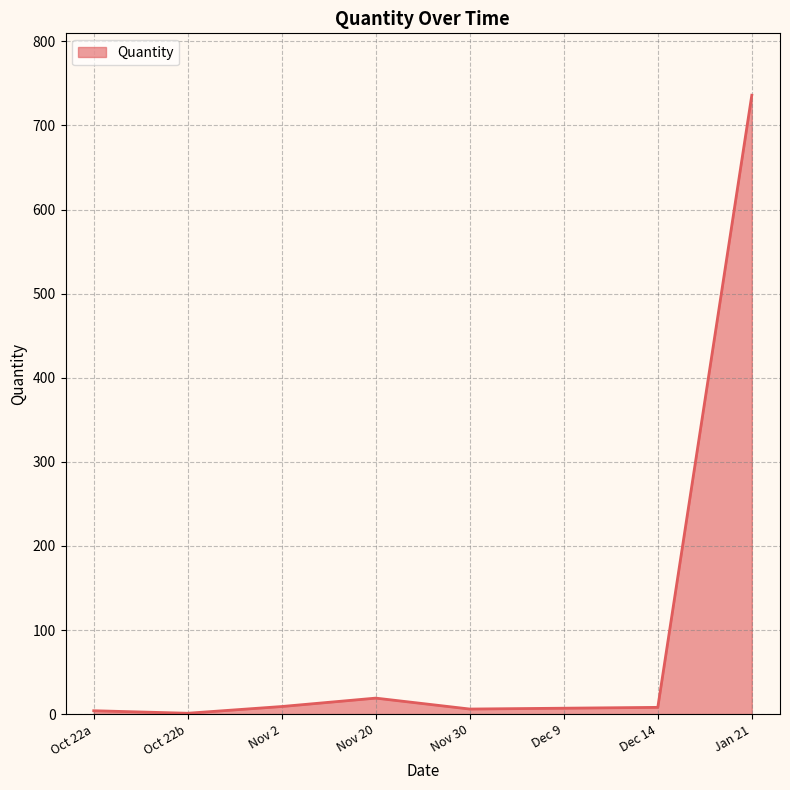

Is it true that the value at Jan 21 is 736?

True